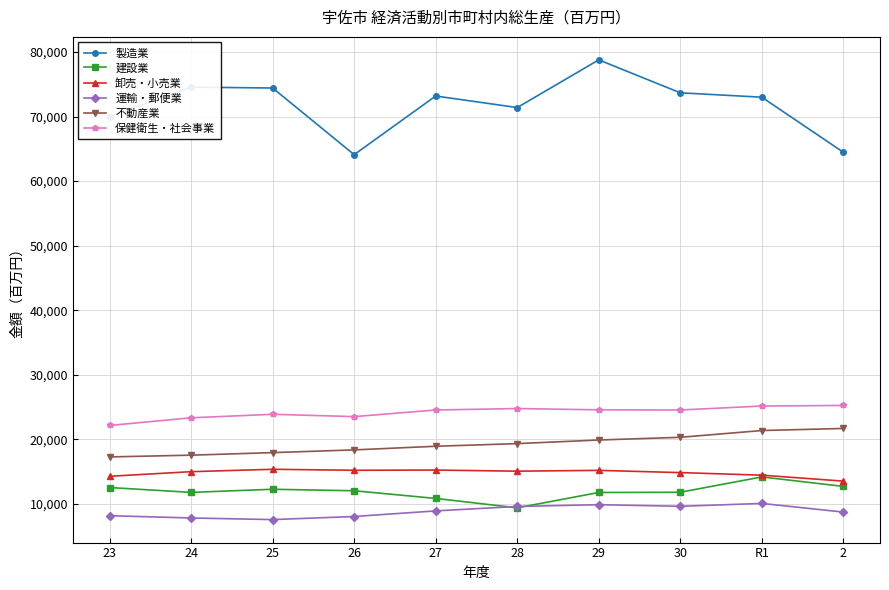

At 27, list the series in order from smallest to largest.

運輸・郵便業, 建設業, 卸売・小売業, 不動産業, 保健衛生・社会事業, 製造業